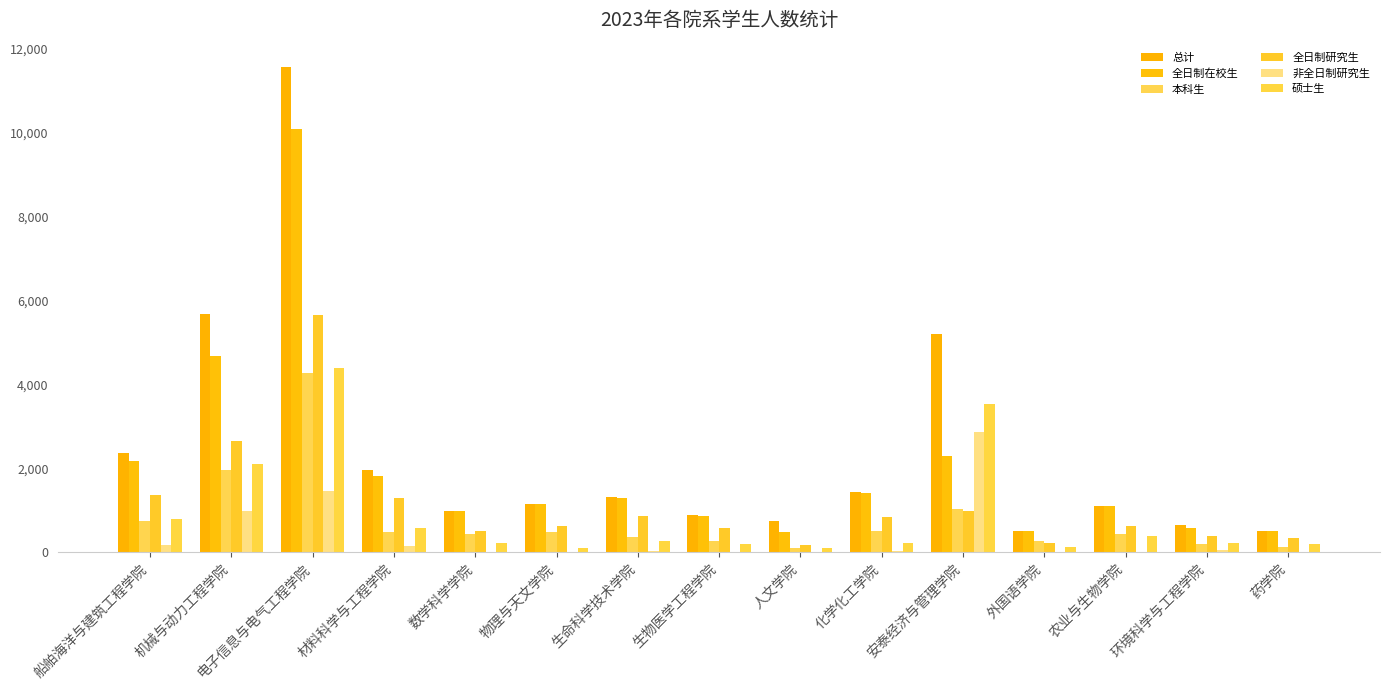

Are the bars horizontal?

No